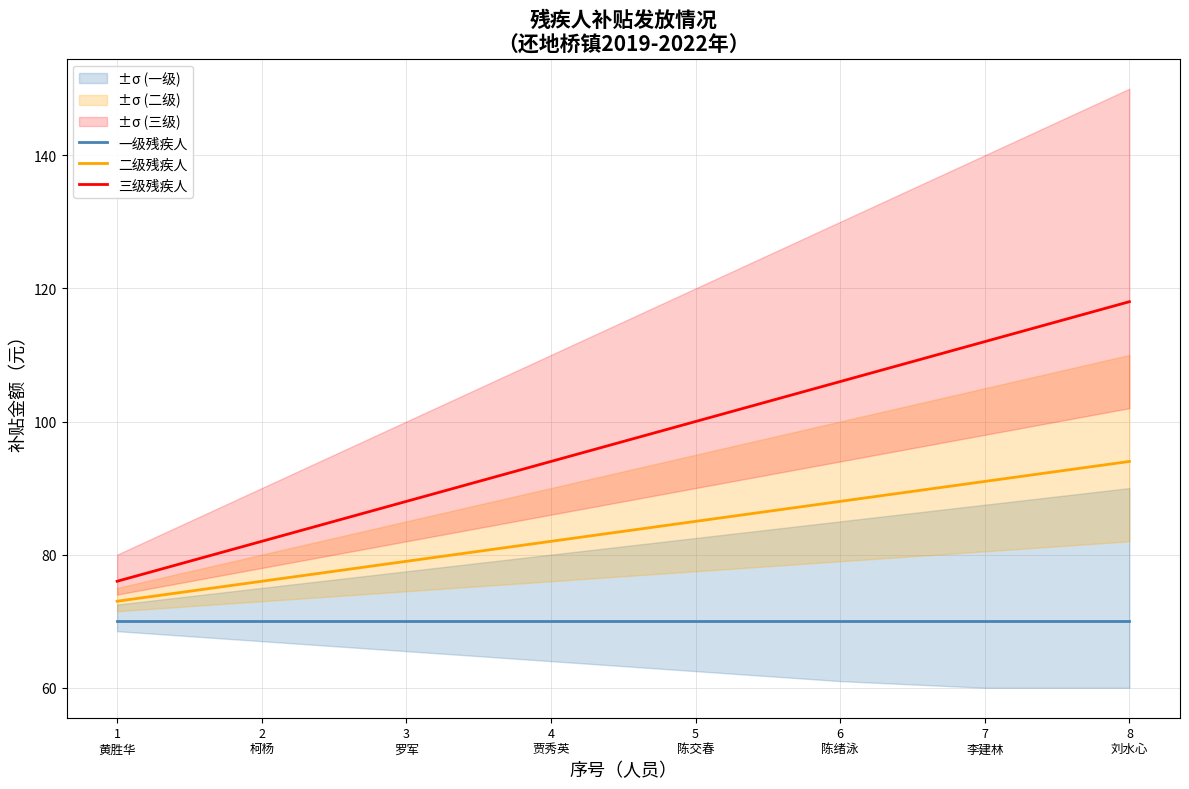

What is the approximate value of 二级残疾人 at 7
李建林, to the nearest 5?

90